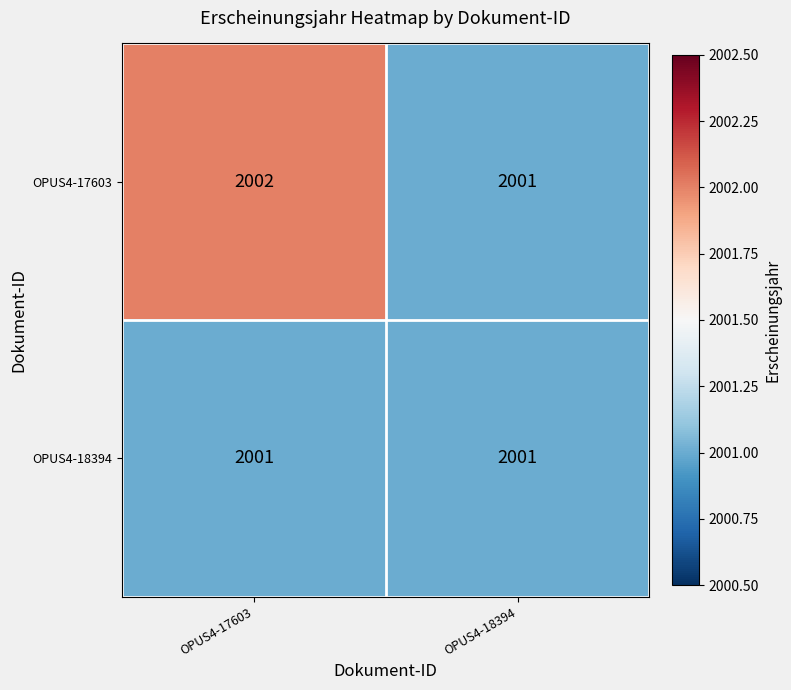

What is the maximum value shown in the chart?

2002